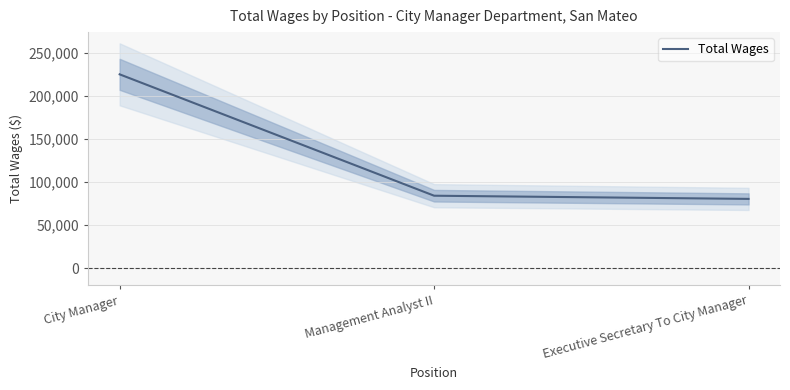

The value at City Manager is 346134. True or false?

False